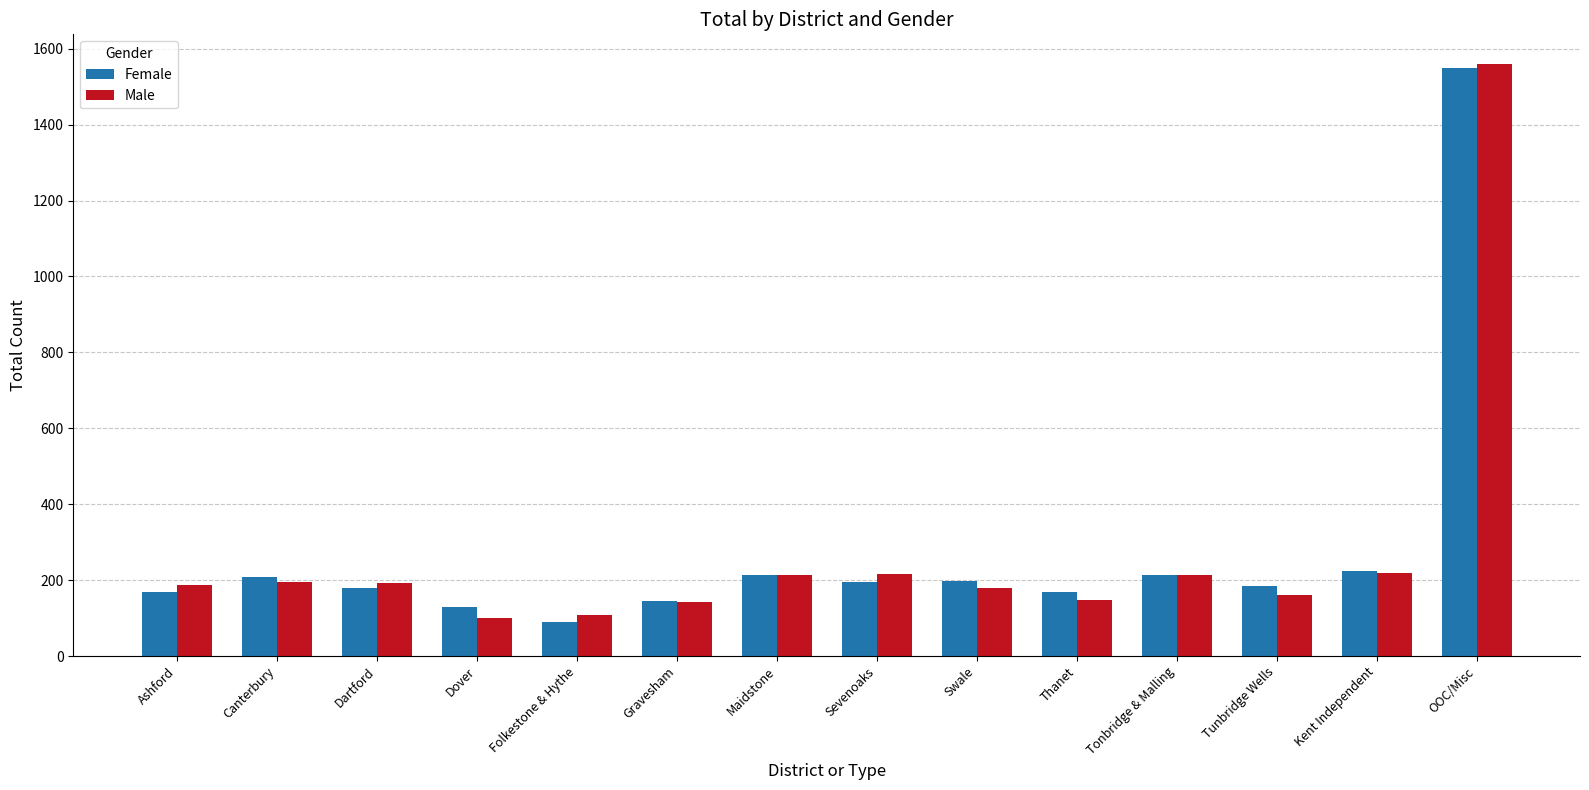

Which category has the lowest value in the Female series?

Folkestone & Hythe